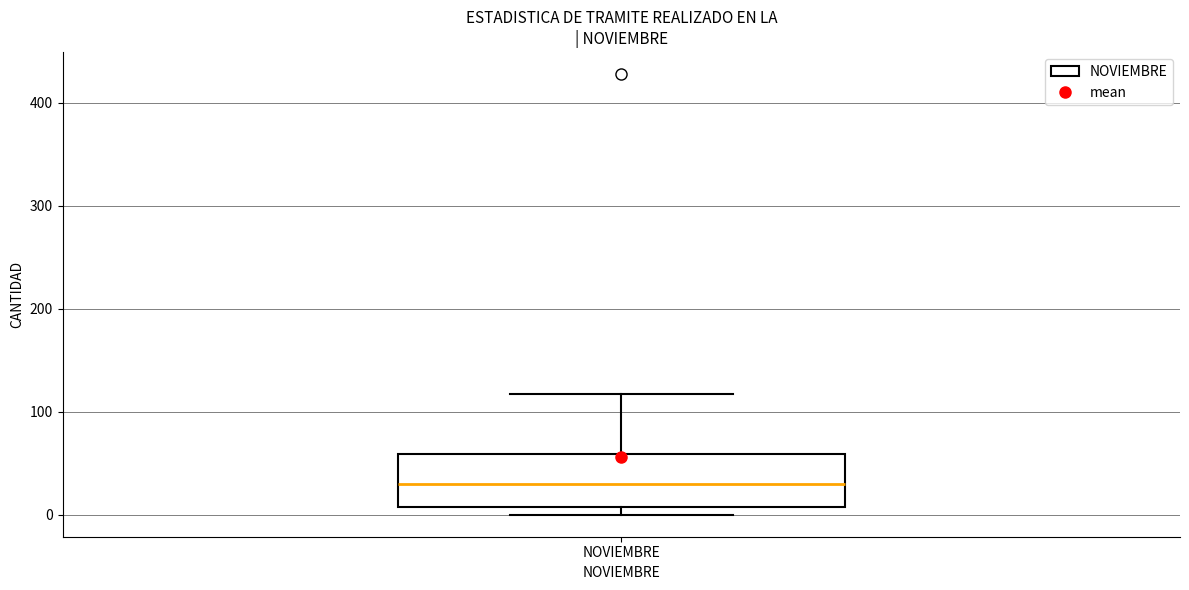

Read this box plot against the y-axis: the position of the median line, the range covered by the box, and the ends of both whiskers. The values are not printed on the chart, so give them approximately, as read against the axis.

median 30, box 10 to 60, whiskers 0 to 120